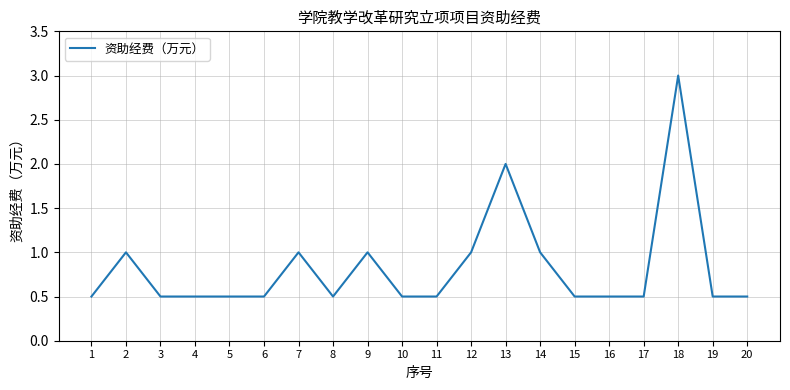

Where is the first local maximum?

2